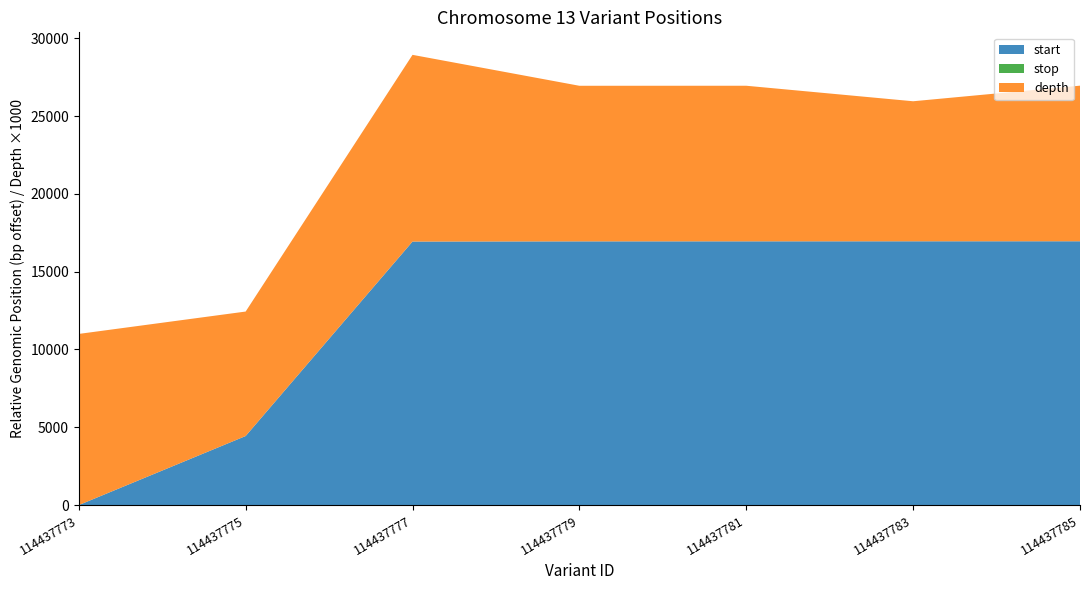

At which category is the sum across all series the highest?

114437777